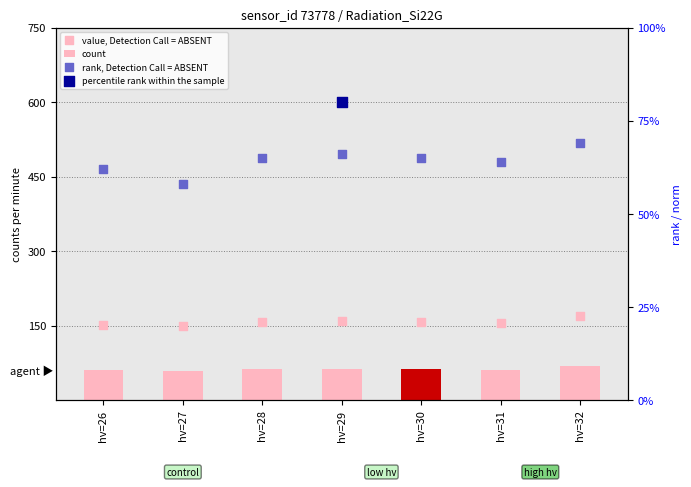

At which category is the sum across all series the highest?

hv=32